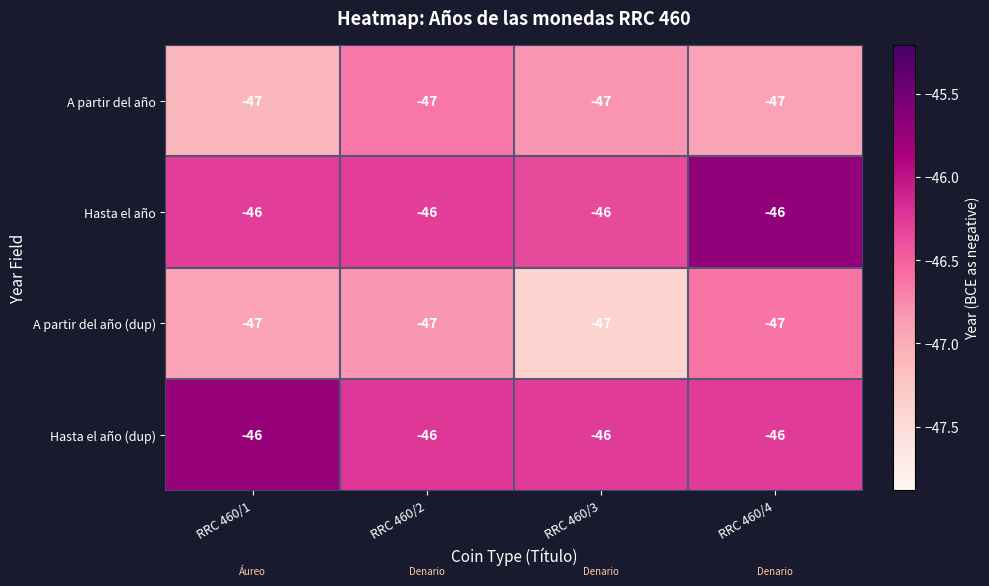

What is the sum of the A partir del año values at RRC 460/4 and RRC 460/3?

-94